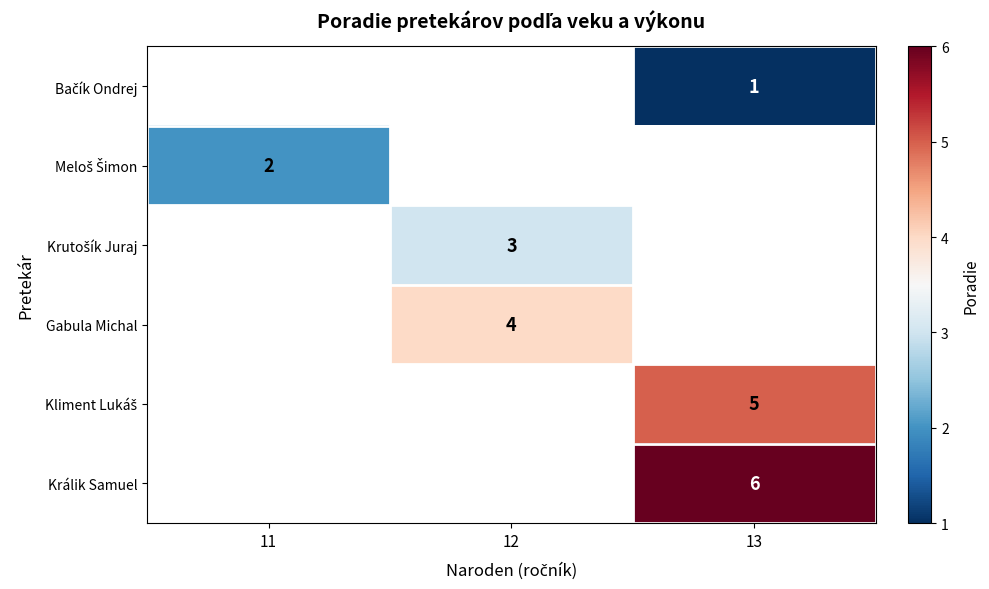

How many categories are shown in the chart?

3